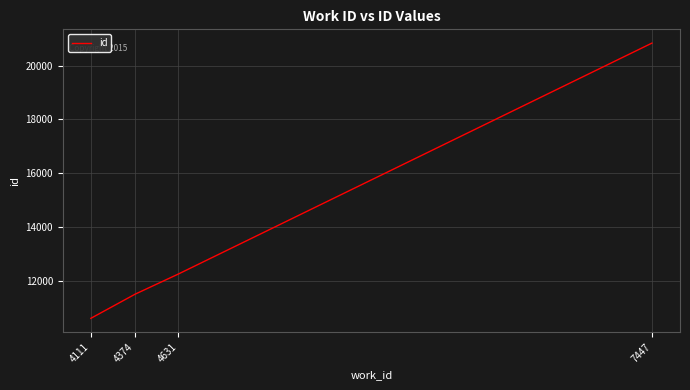

Which category has the highest value across all series?

7447